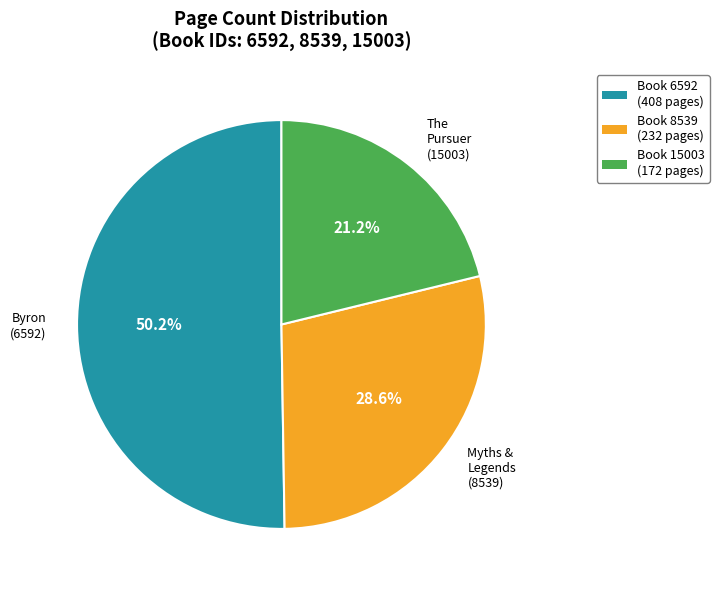

Is there any slice that represents more than half of the pie?

Yes